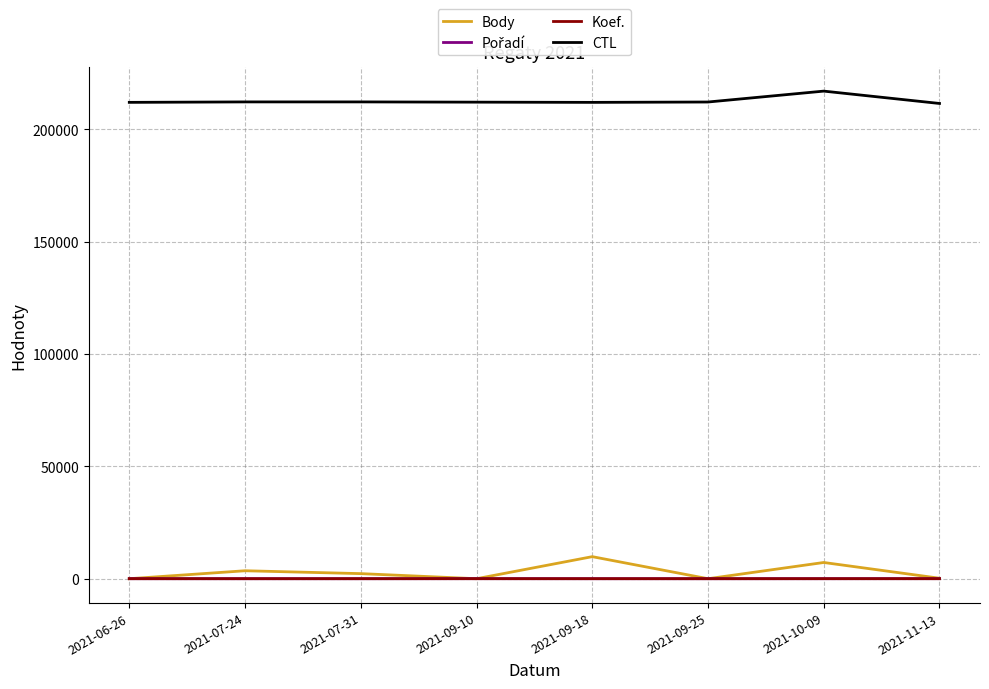

Which series has the widest spread of values?

Body